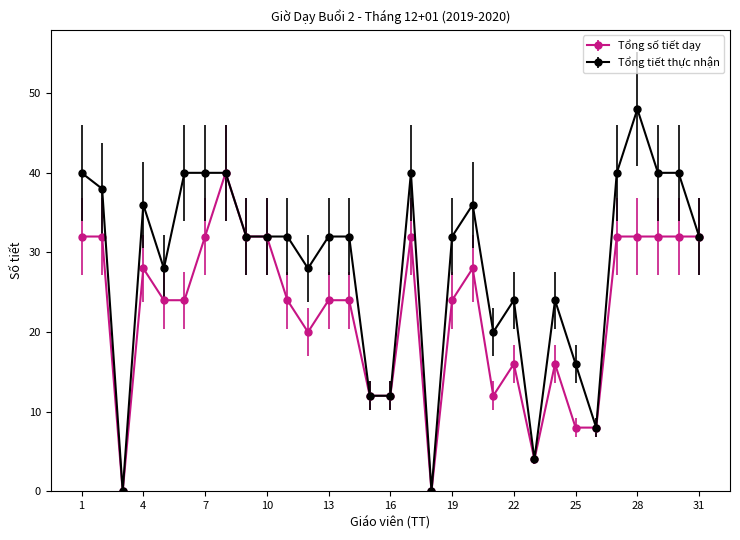

Rank the series by their maximum value, from highest to lowest.

Tổng tiết thực nhận, Tổng số tiết dạy